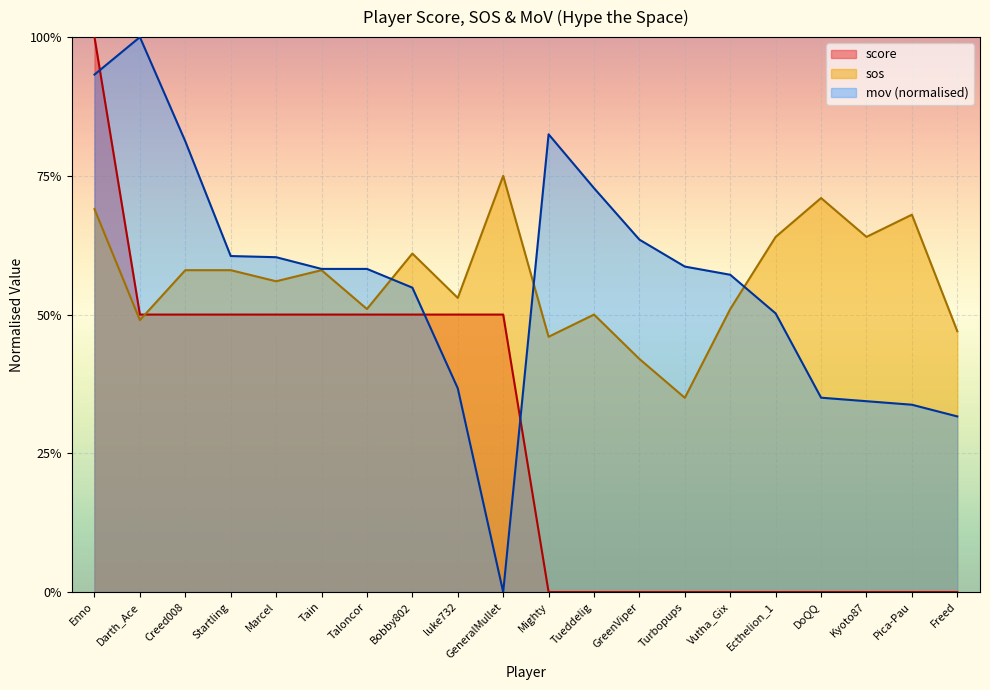

How many positive values does the mov_norm series have?

19